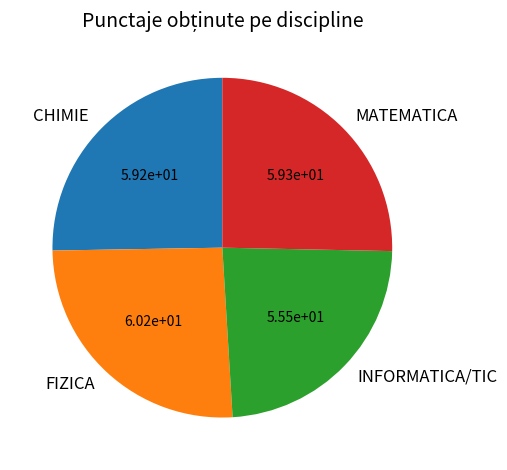

Which category has the smallest portion of the pie?

INFORMATICA/TIC